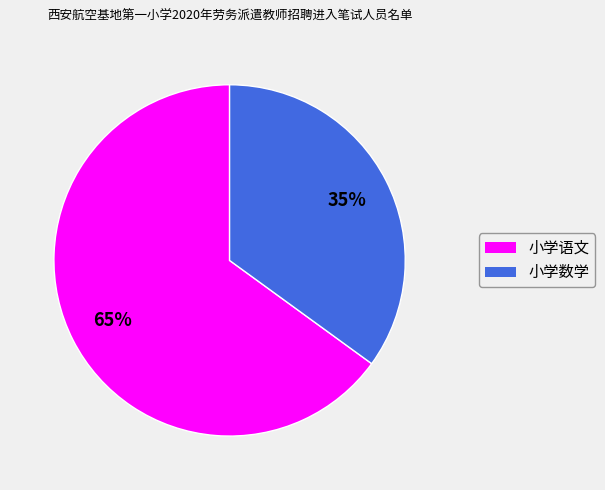

Which has a higher value, 小学语文 or 小学数学?

小学语文